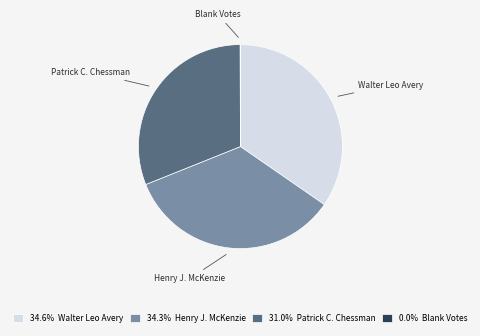

Is Patrick C. Chessman the majority of the pie?

No